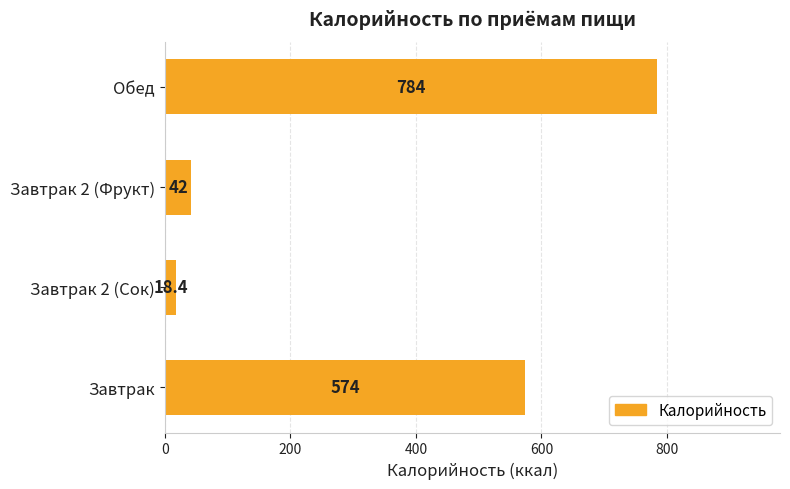

How many categories are shown in the chart?

4